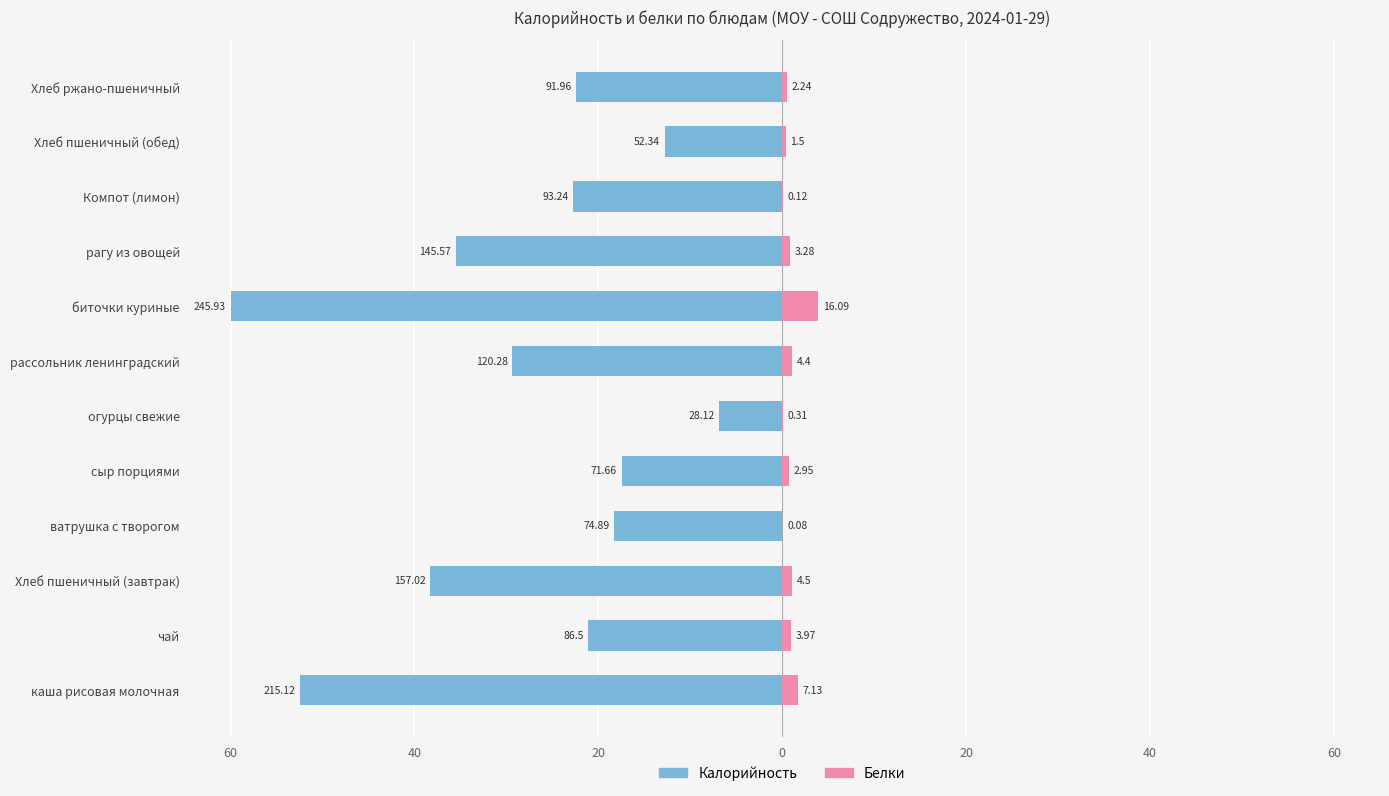

At огурцы свежие, list the series in order from largest to smallest.

Белки, Калорийность